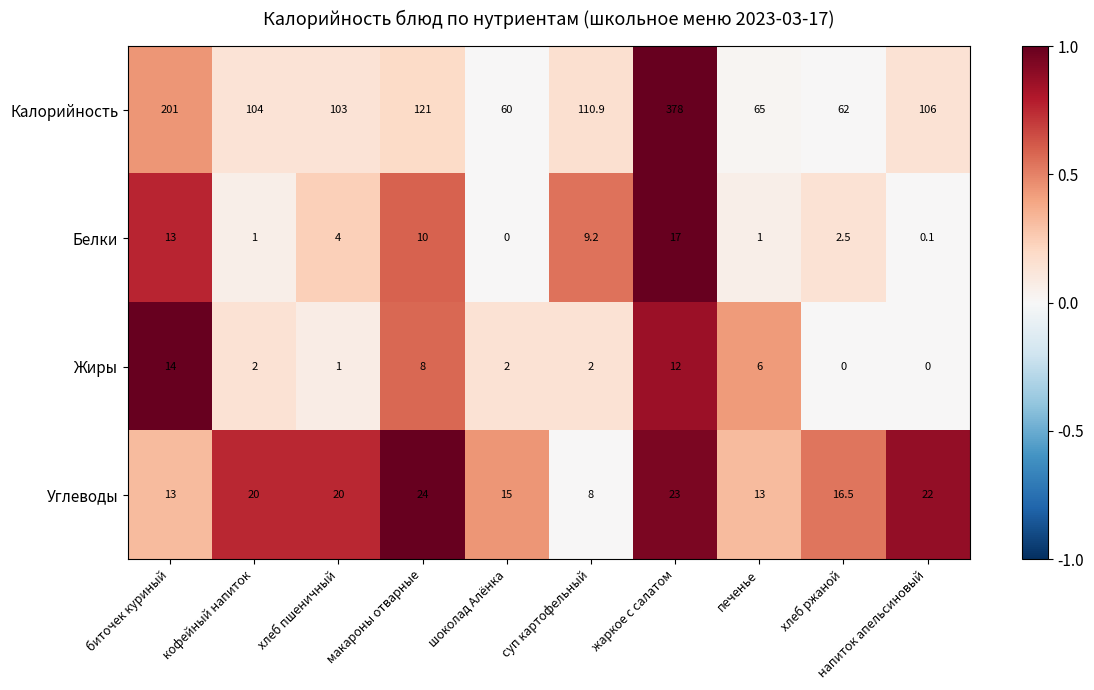

What is the approximate value of Белки at хлеб ржаной?

2.5